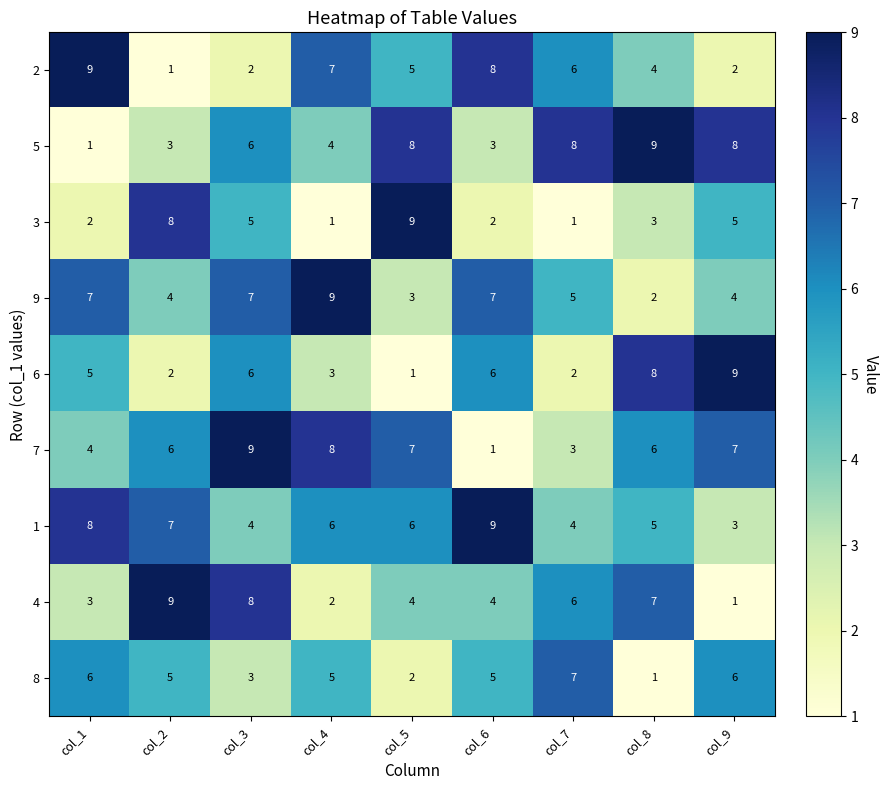

True or false: 4 has a value of 6 at col_7.

True